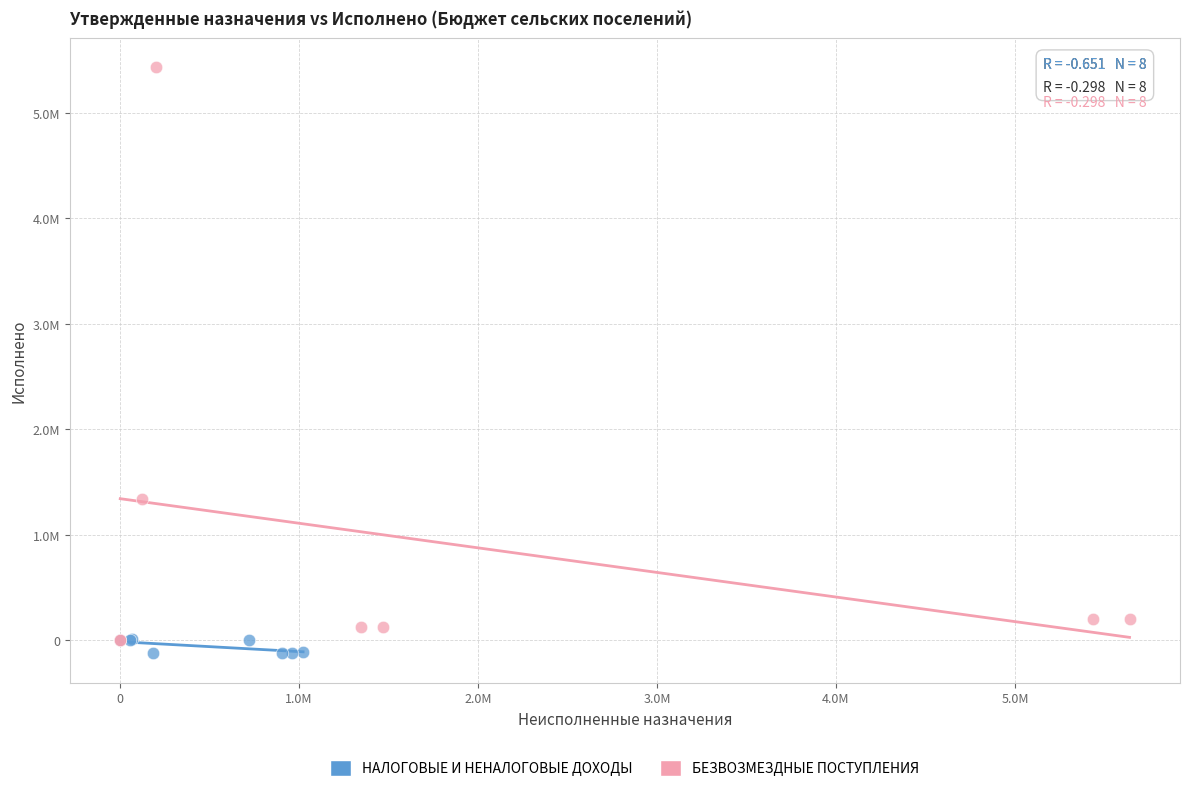

What are all the series names shown in the legend?

НАЛОГОВЫЕ И НЕНАЛОГОВЫЕ ДОХОДЫ, БЕЗВОЗМЕЗДНЫЕ ПОСТУПЛЕНИЯ